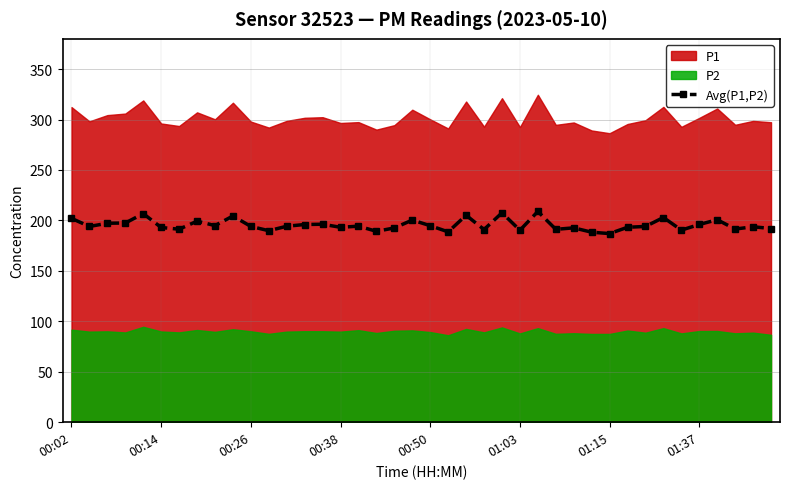

What is the lowest value of the Avg(P1,P2) series?

187.0